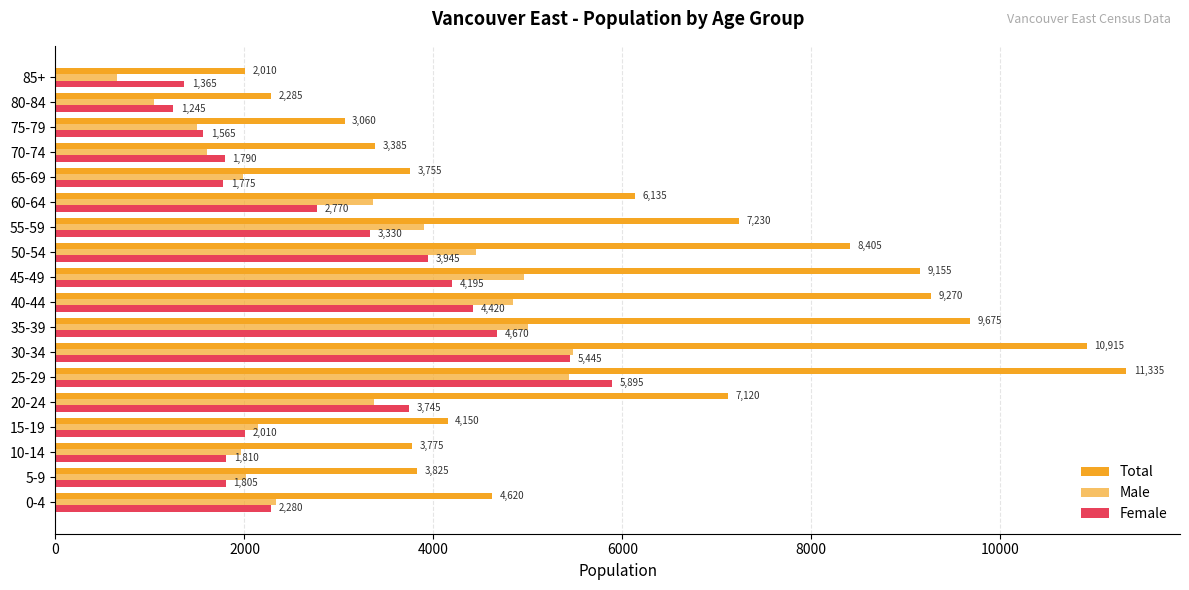

What is the sum of all Male values?

56025